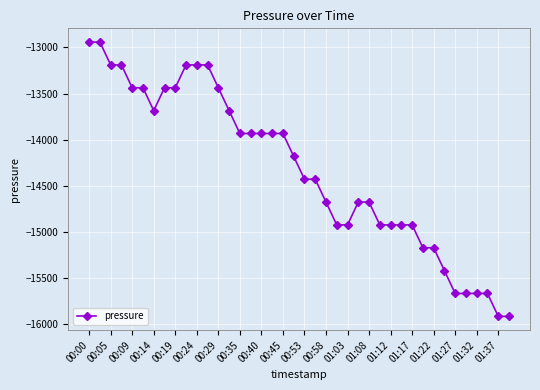

What is the difference between the maximum and minimum values?

2975.2